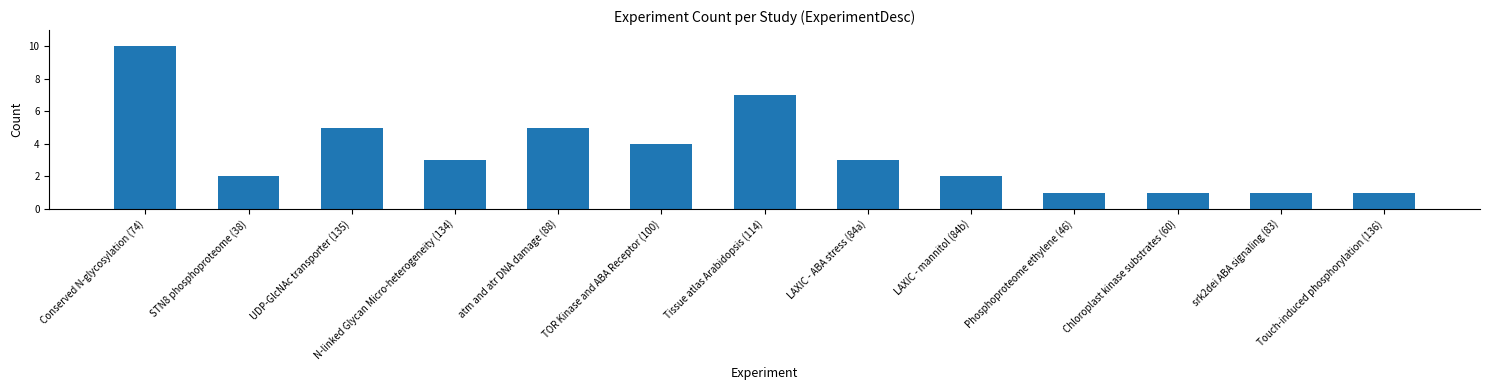

What value does the data have at atm and atr DNA damage (88)?

5